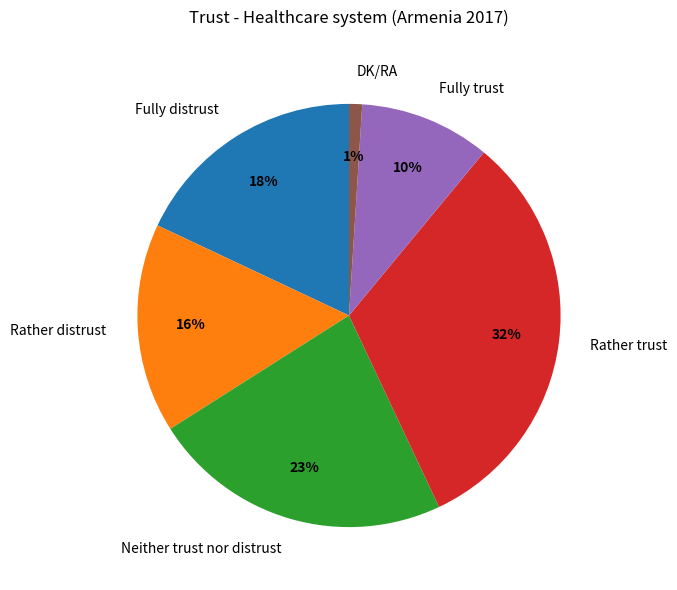

To the nearest percent, what percentage of the pie is Rather trust?

32%